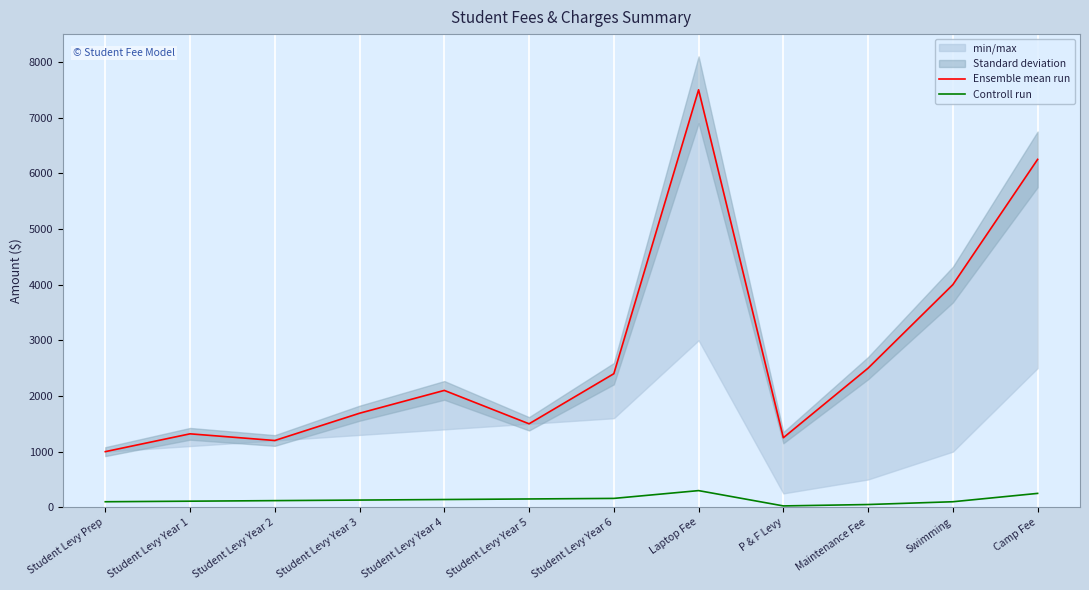

Where is the first local minimum for Ensemble mean run?

Student Levy Year 2